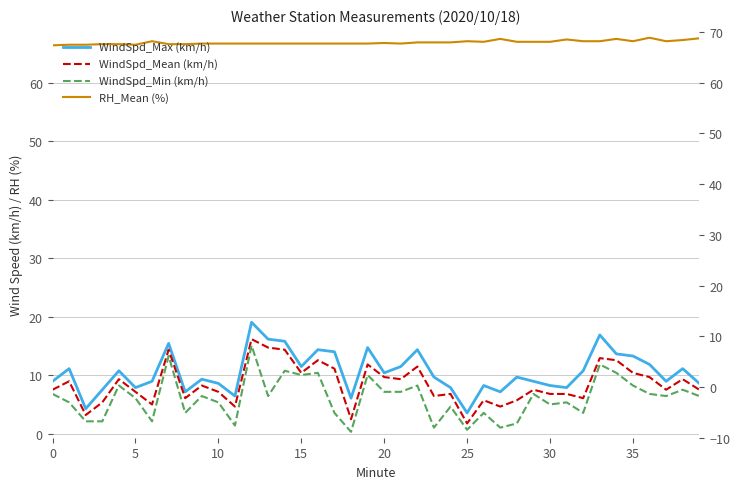

What are all the series names shown in the legend?

WindSpd_Max (km/h), WindSpd_Mean (km/h), WindSpd_Min (km/h), RH_Mean (%)